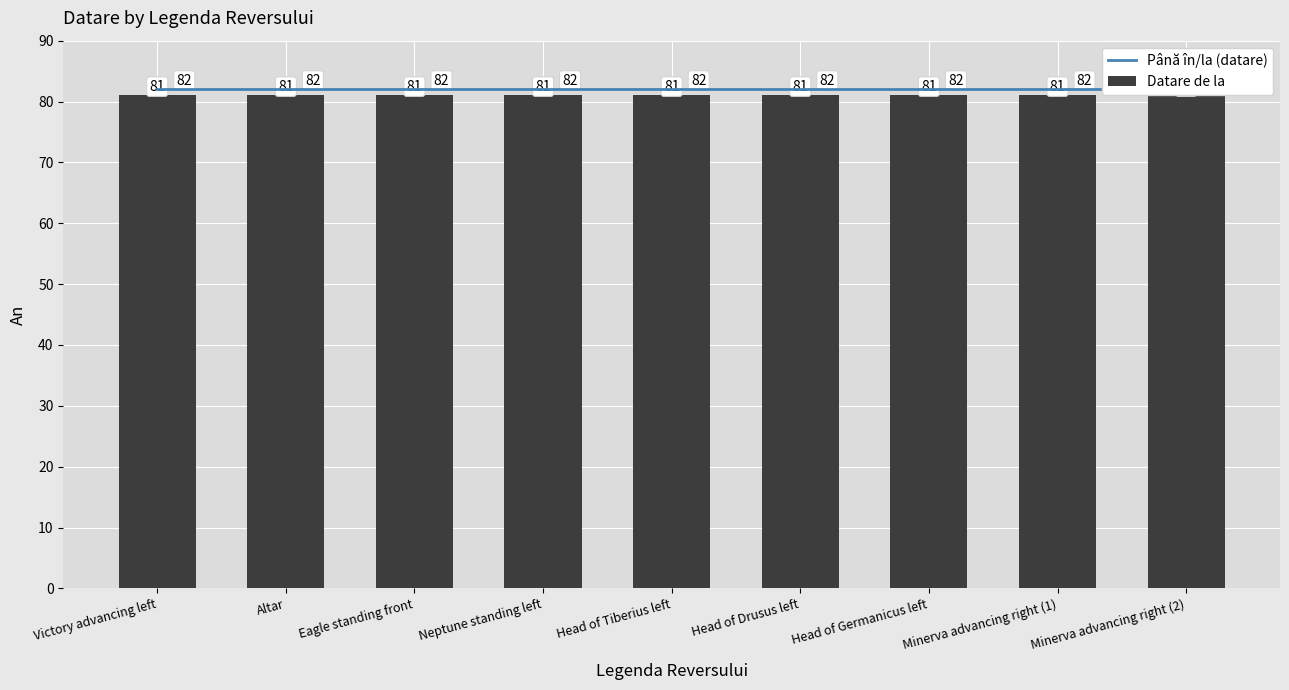

The Până în/la (datare) series shows 82 at Altar. True or false?

True